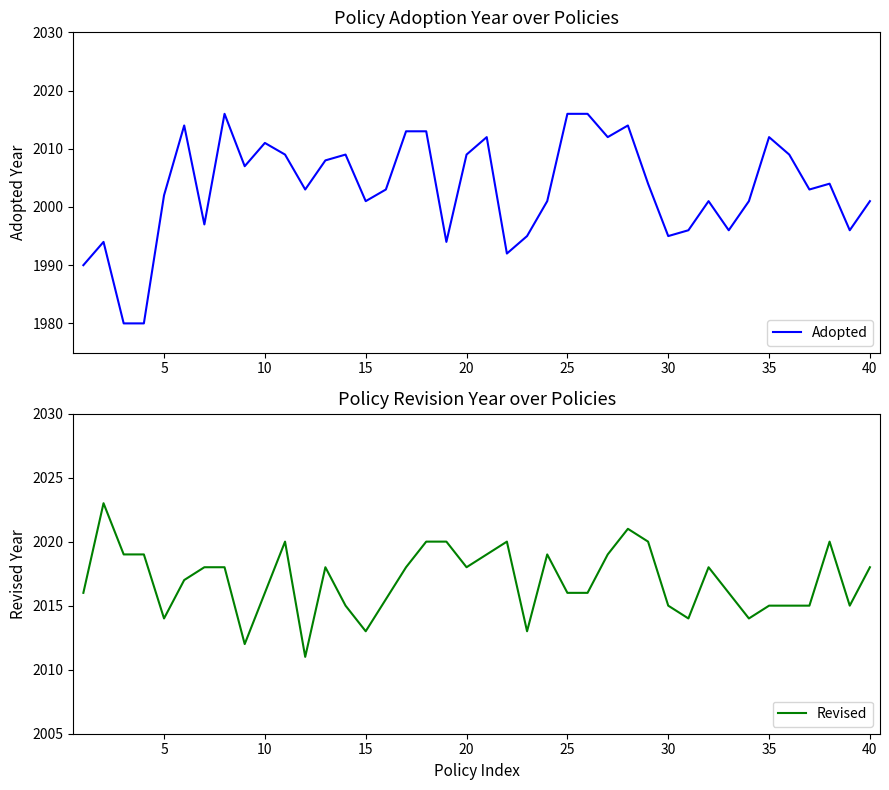

What is the difference between the second highest and minimum values?

36